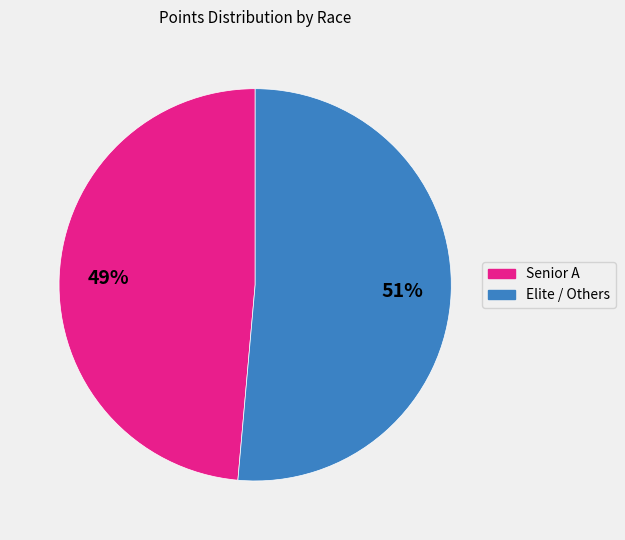

To the nearest percent, what is the average slice percentage?

50%